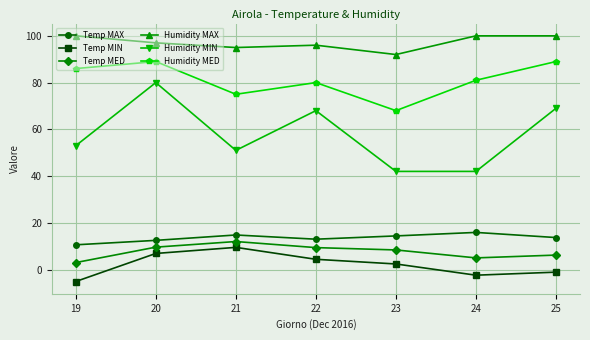

What are all the series names shown in the legend?

Temp MAX, Temp MIN, Temp MED, Humidity MAX, Humidity MIN, Humidity MED